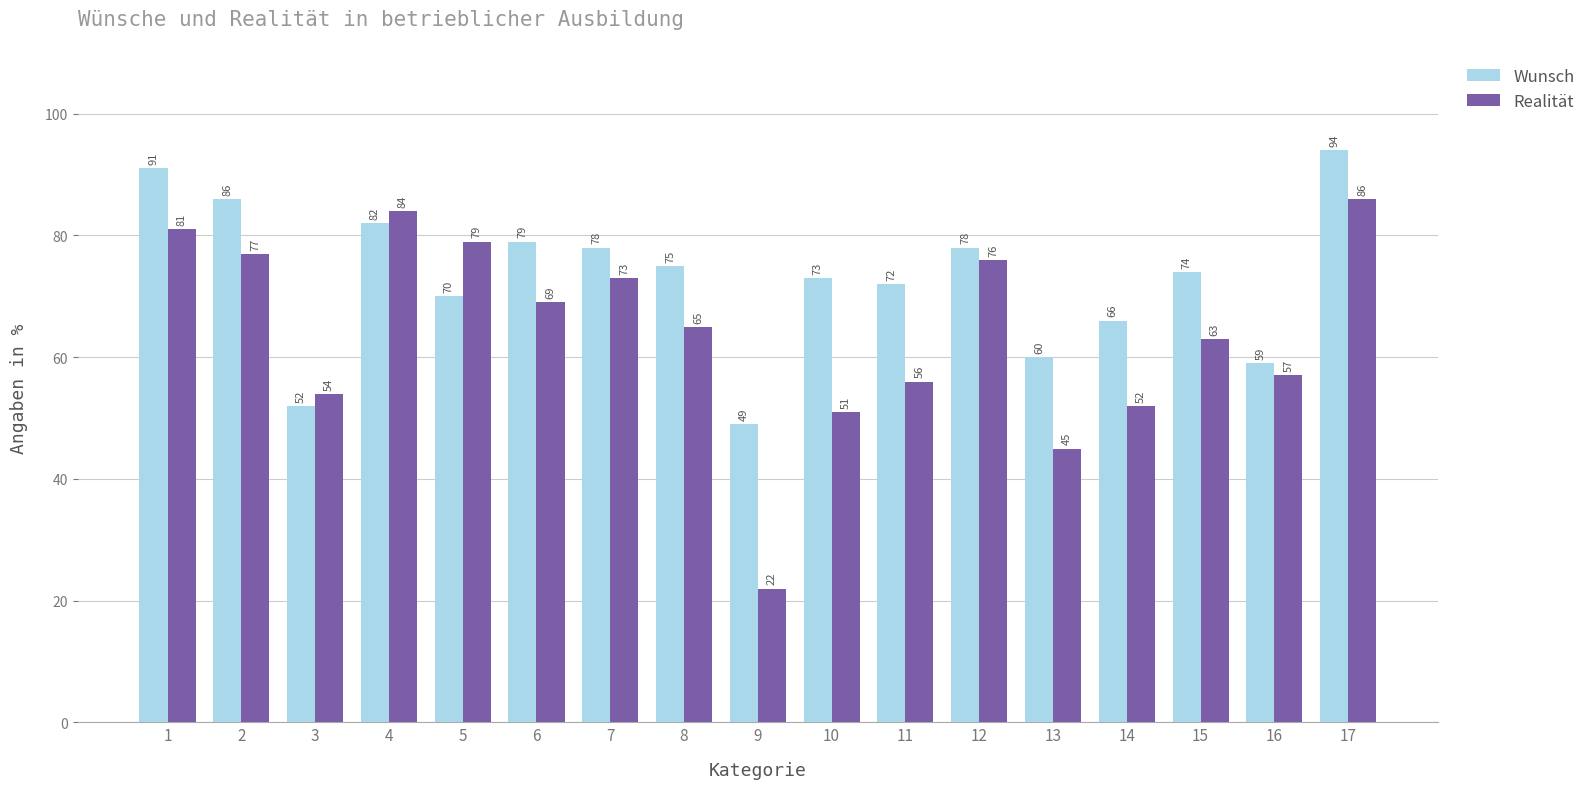

What is the maximum value for Realität?

86